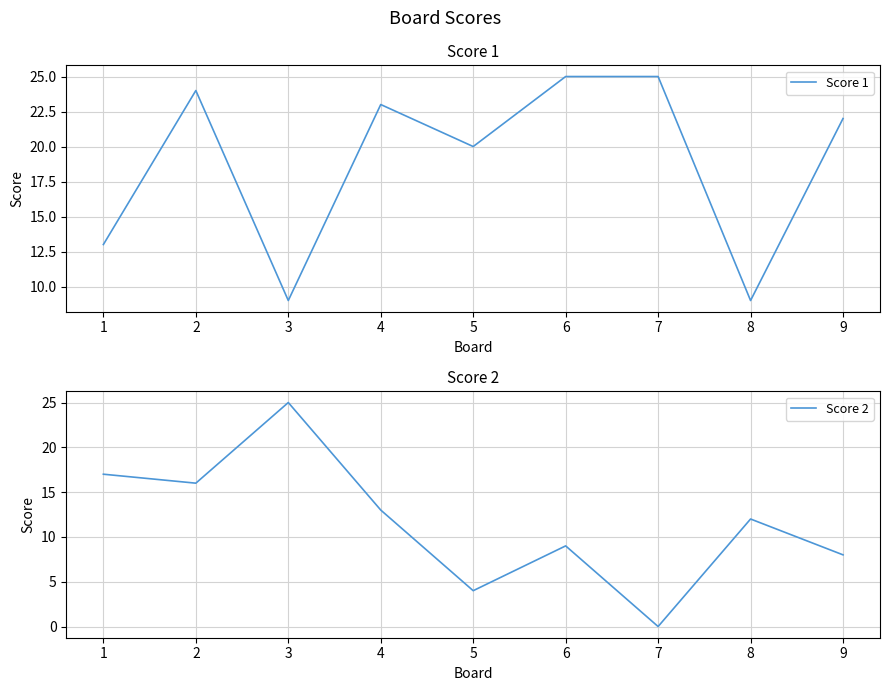

The value of Score 1 at 4 is 36. True or false?

False